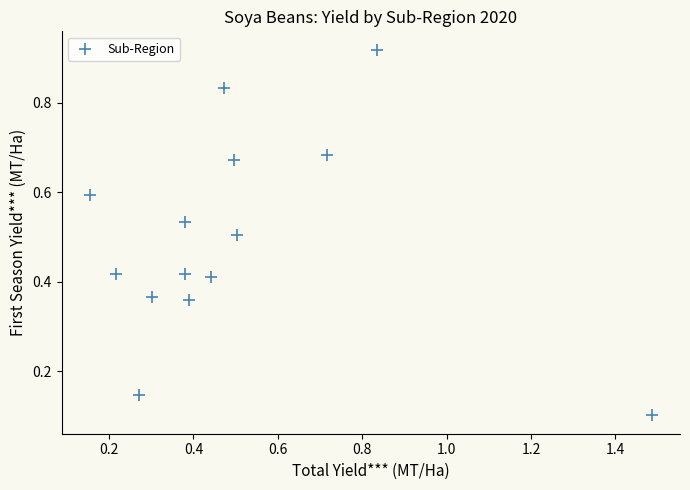

What is the range of X values (max minus min)?

1.3